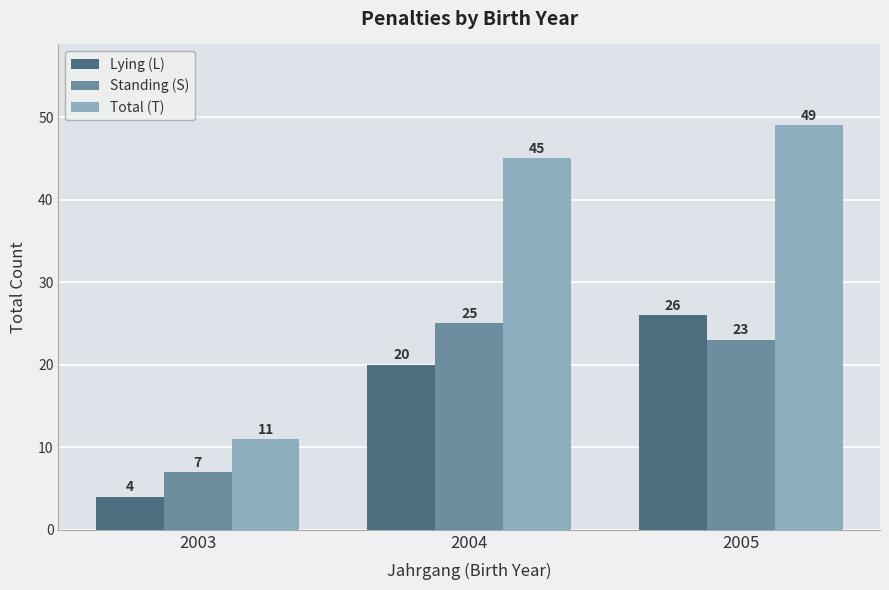

What is the maximum value for Lying (L)?

26